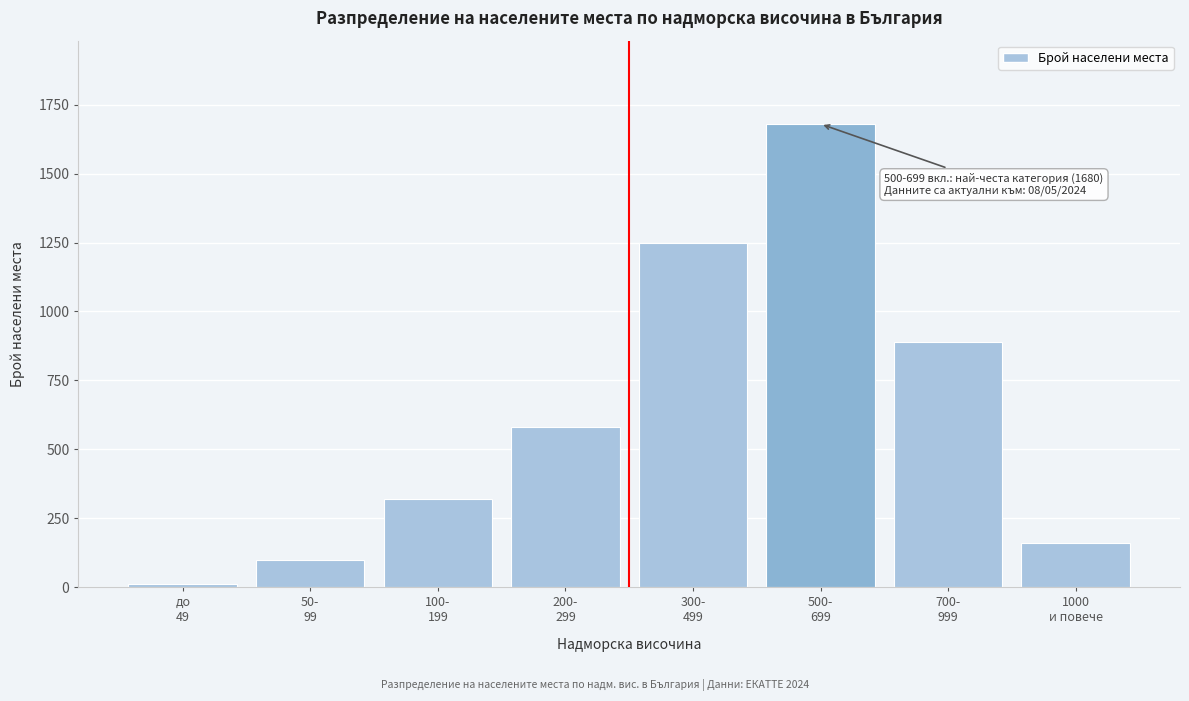

Reading left to right, extract all data points from this chart.

12	98	320	580	1250	1680	890	160